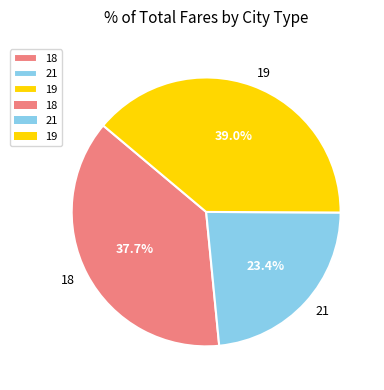

To the nearest percent, what is the difference between the largest and smallest slice percentages?

16%